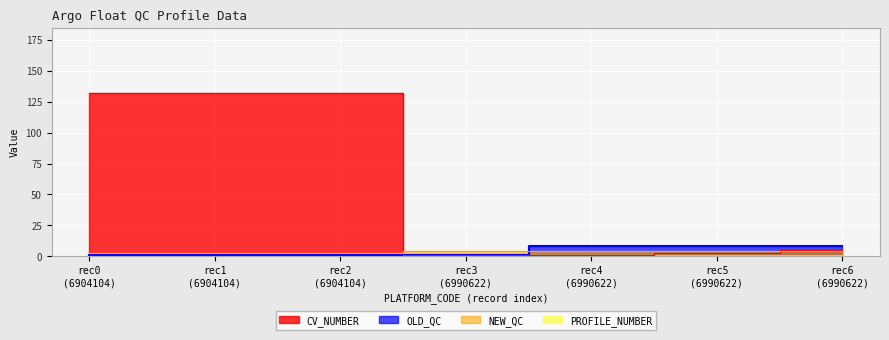

True or false: NEW_QC and OLD_QC intersect in this chart.

True